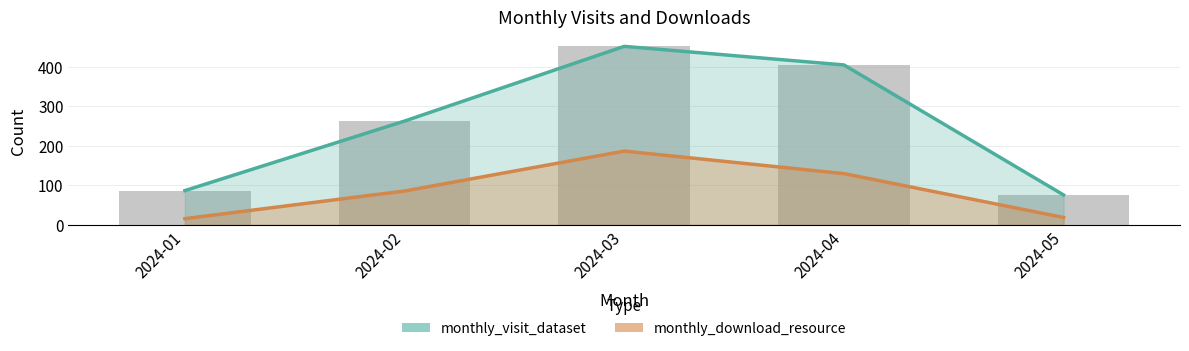

Which series has the largest total across all categories?

monthly_visit_dataset